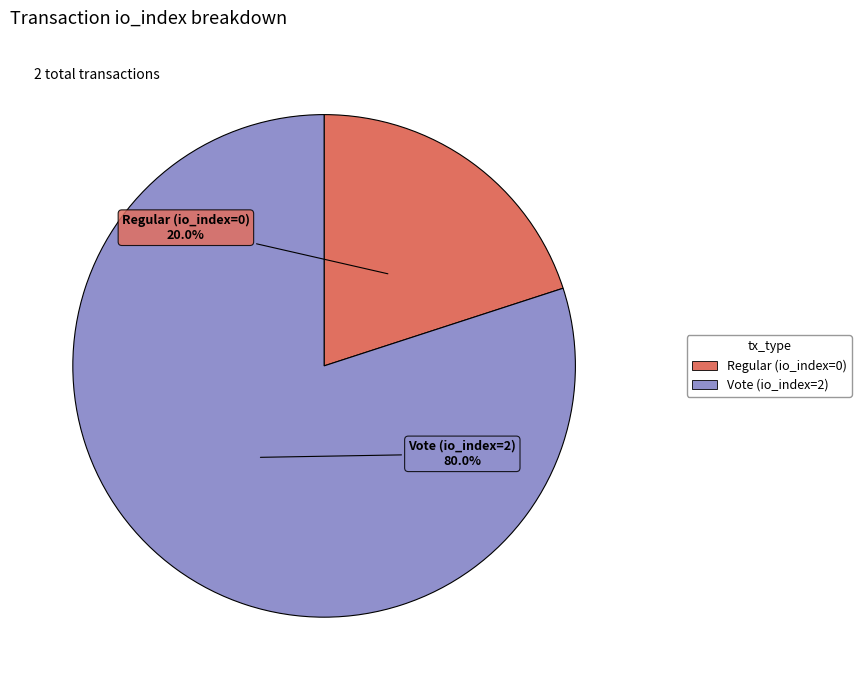

Is Vote (io_index=2) the majority of the pie?

Yes